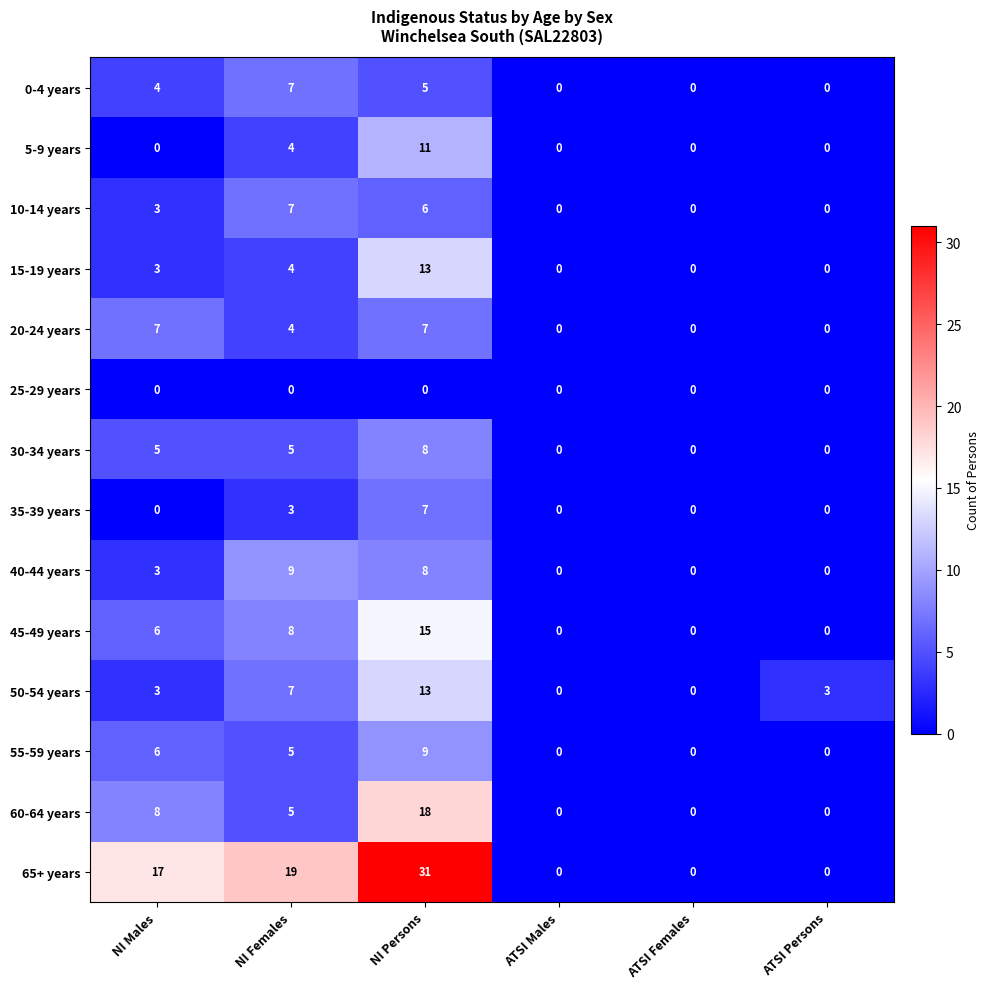

True or false: 15-19 years has a value of 2 at NI Males.

False